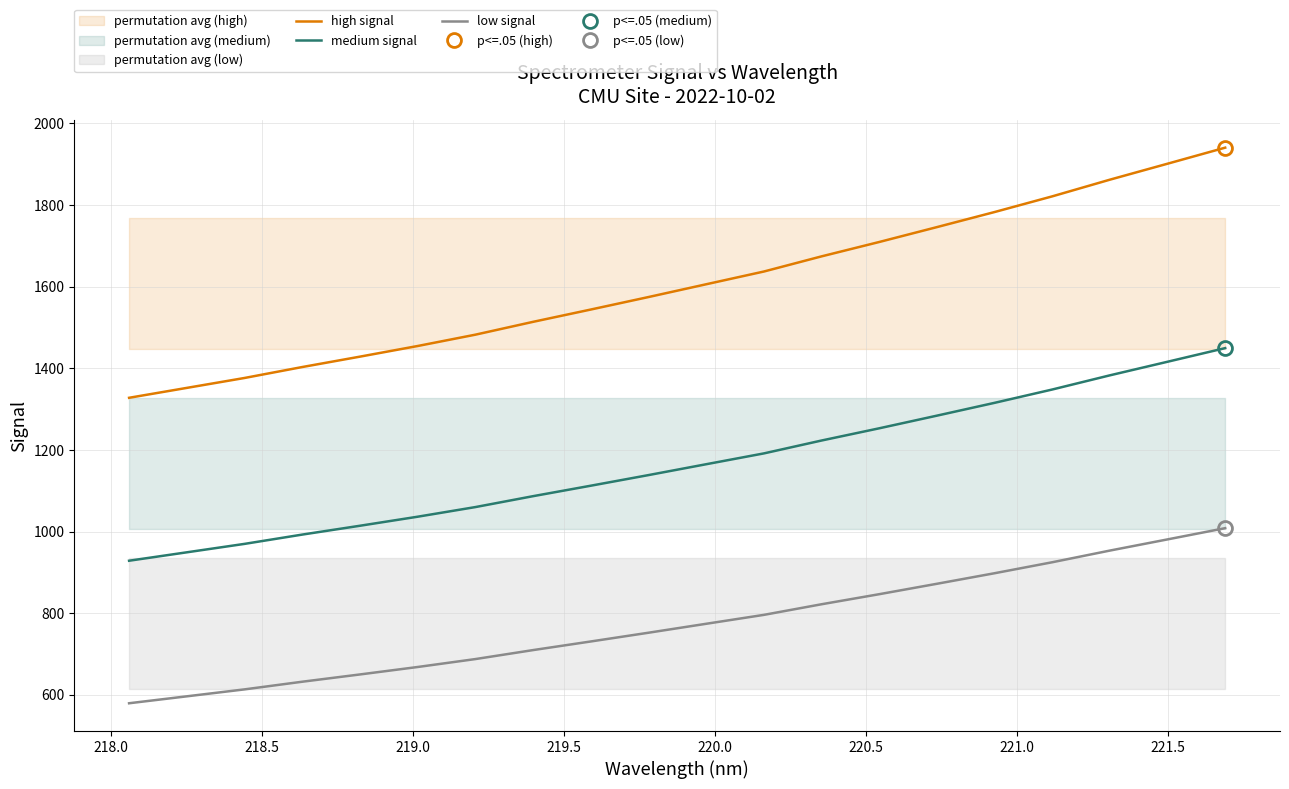

What is the maximum value for high signal?

1940.5